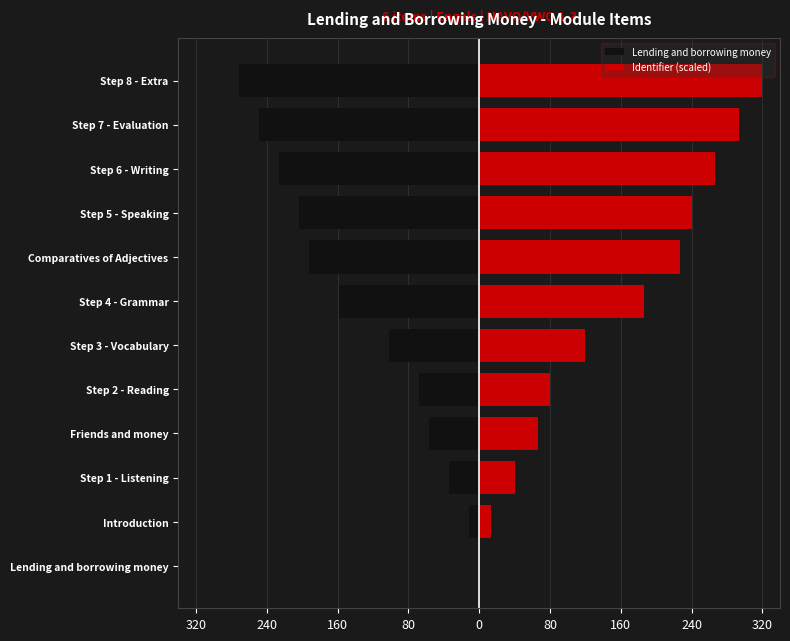

Which series has the largest total across all categories?

Identifier (scaled)